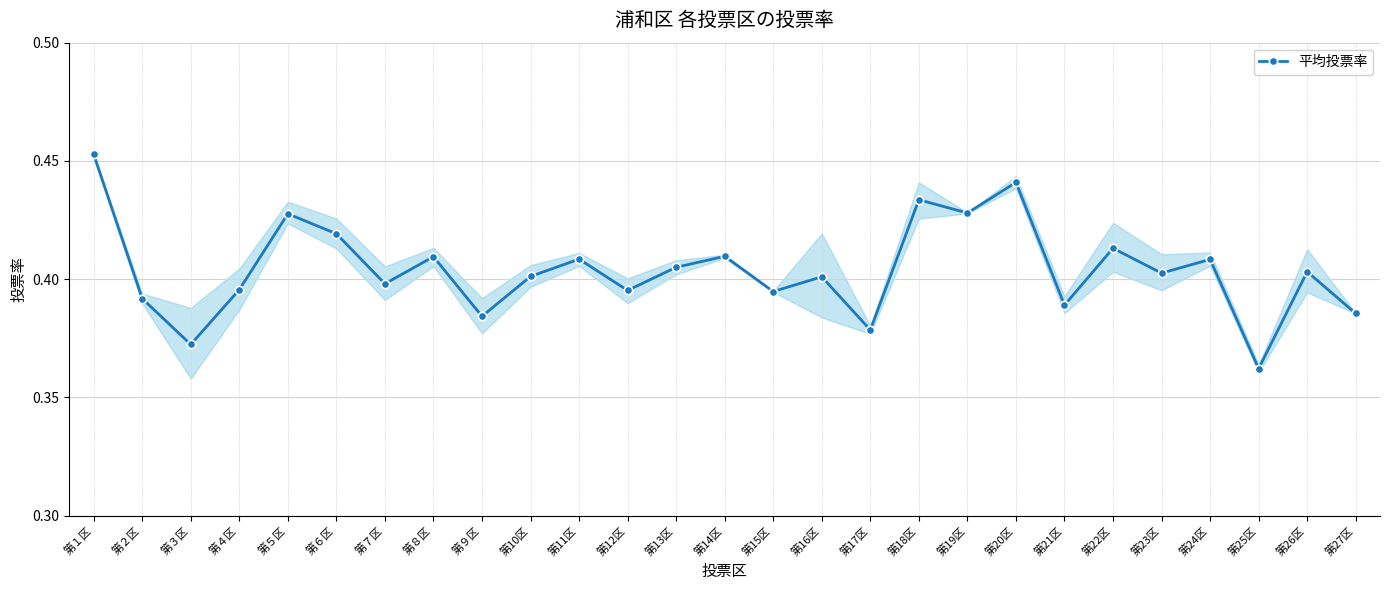

True or false: there are more than 2 points higher than both neighbors.

True